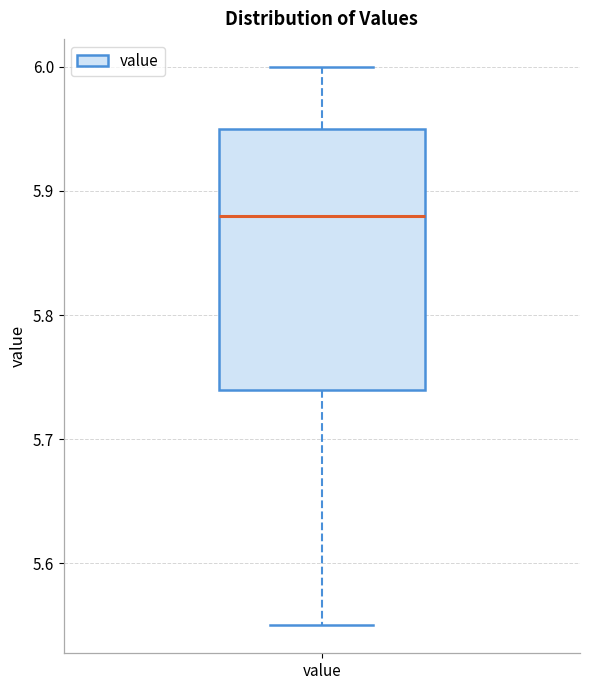

Where does the median line of the box for value sit on the y-axis? The values are not printed on the chart, so give them approximately, as read against the axis.

5.88